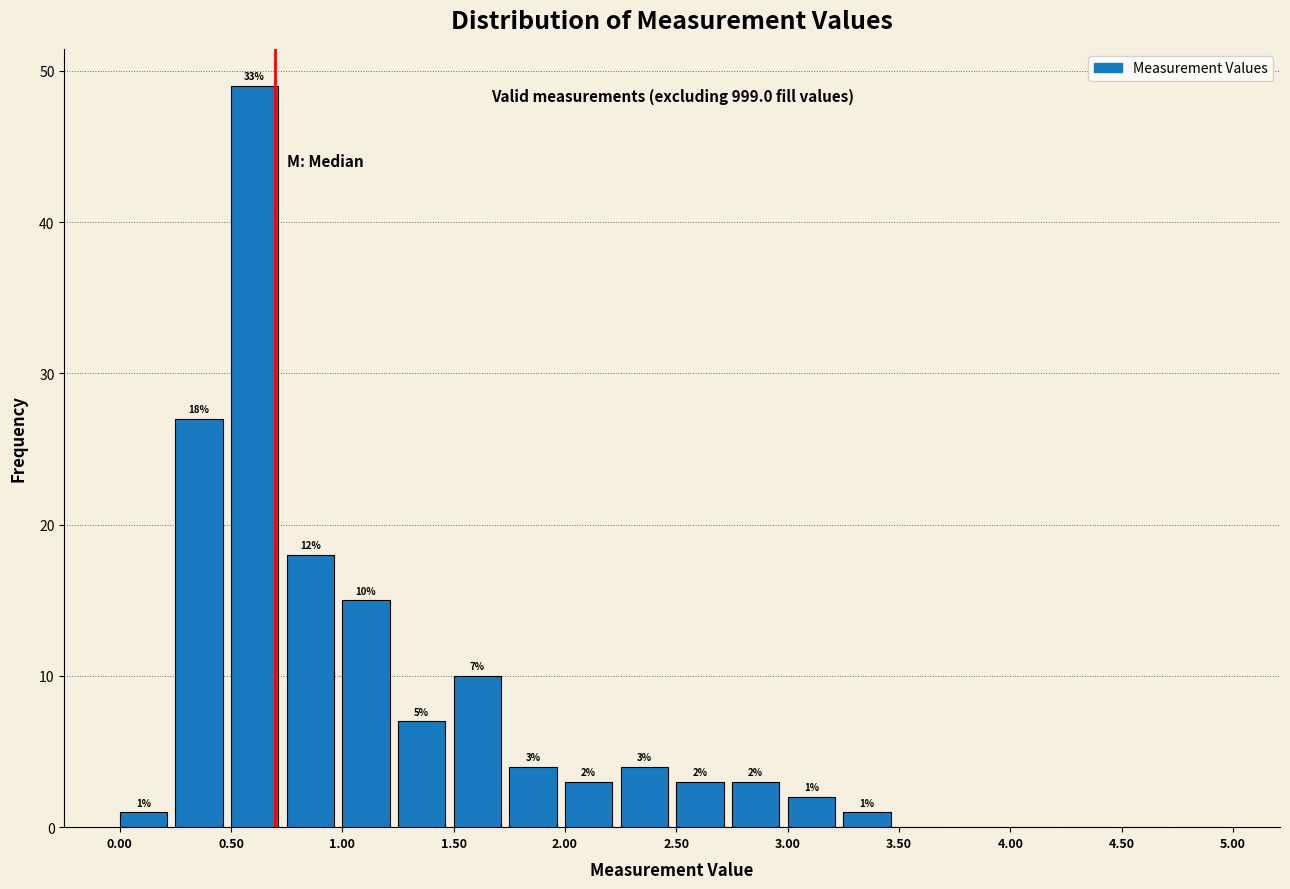

Which range on the x-axis has the tallest bar?

0.50 to 0.75